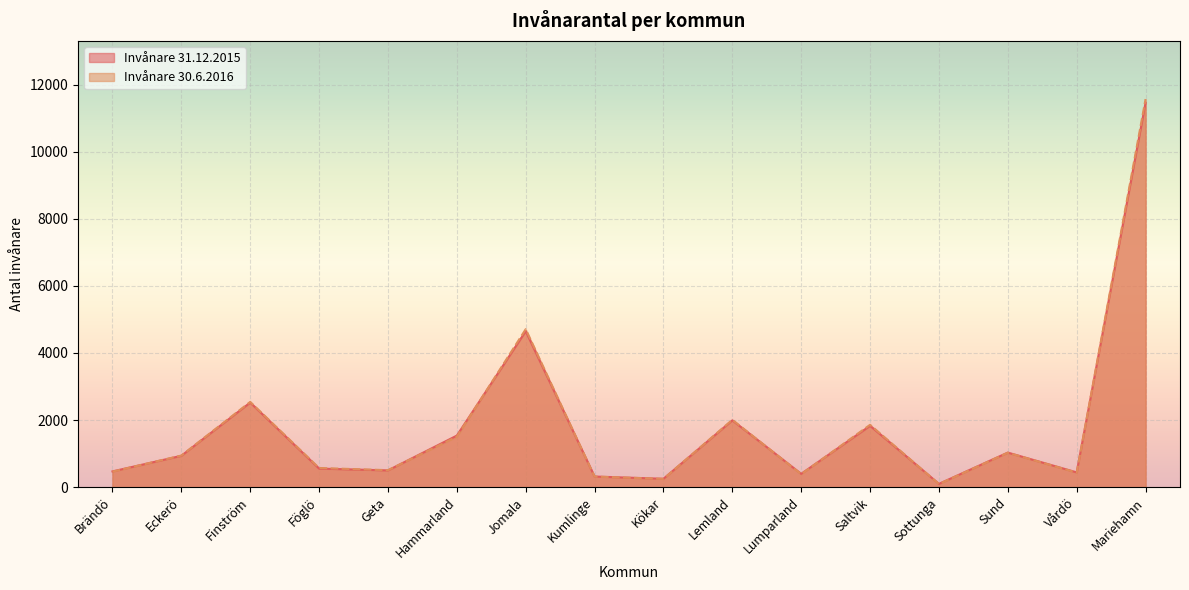

At which label is Invånare 31.12.2015 closest to 5780?

Jomala